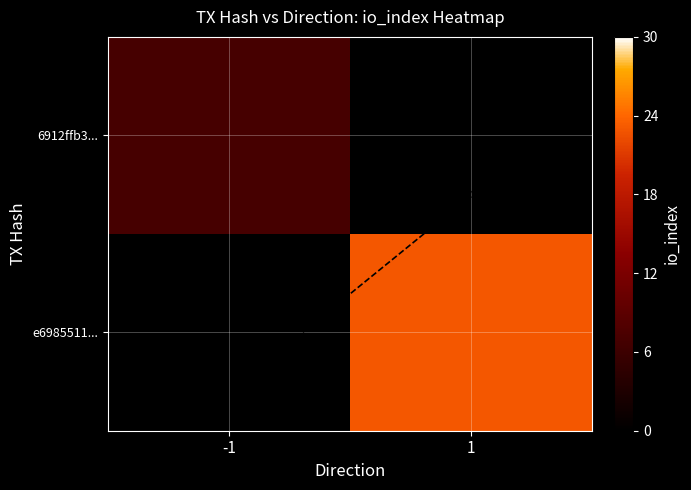

Which label corresponds to the smallest value in the chart?

1